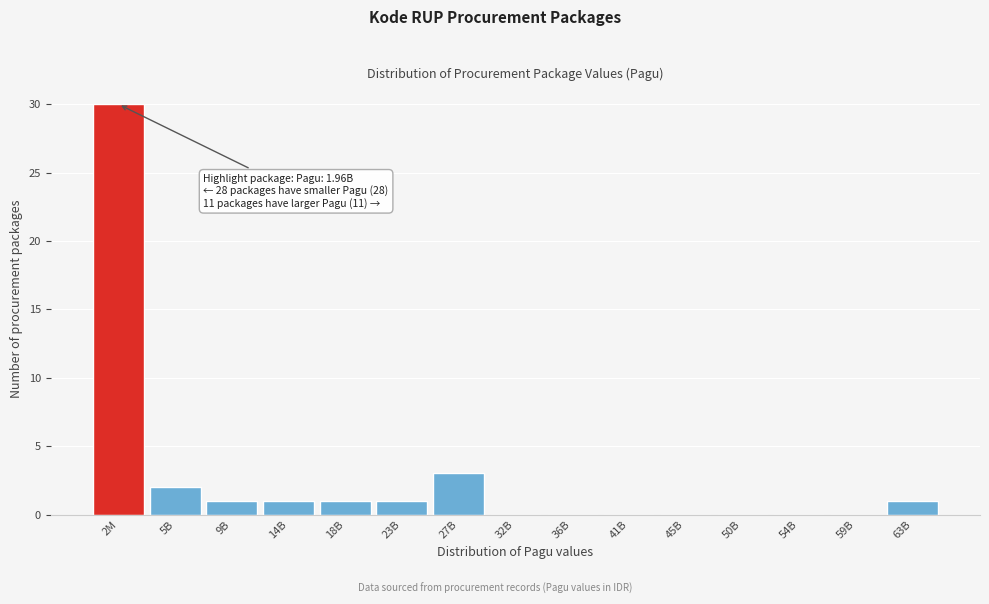

Reading right to left, list all the values displayed in this chart.

63B=1	59B=0	54B=0	50B=0	45B=0	41B=0	36B=0	32B=0	27B=3	23B=1	18B=1	14B=1	9B=1	5B=2	2M=30